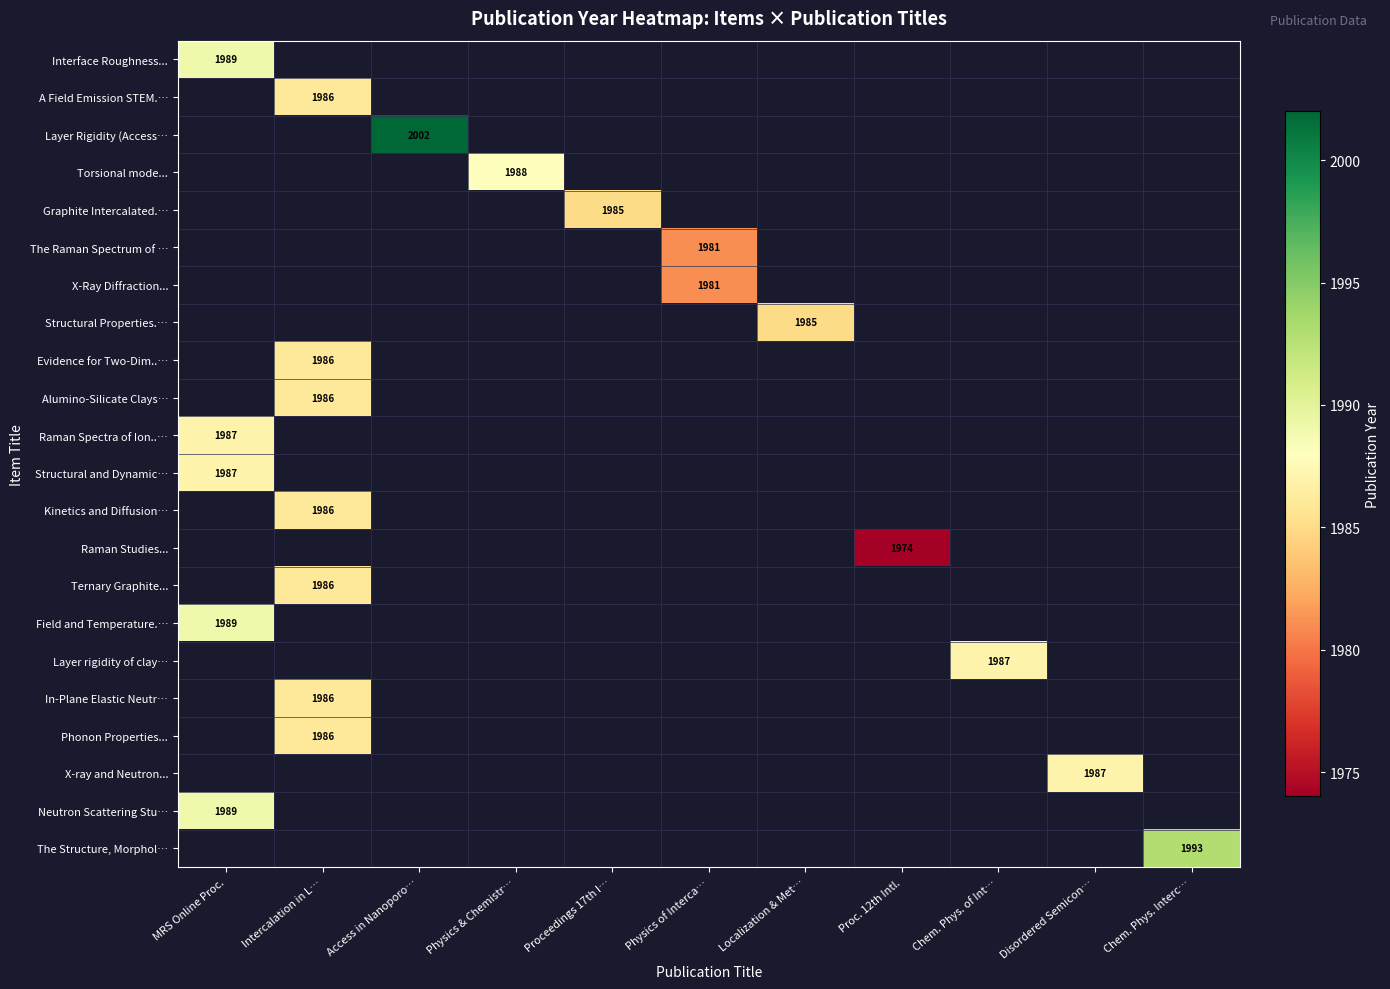

Which label corresponds to the smallest value in the chart?

Proc. 12th Intl.